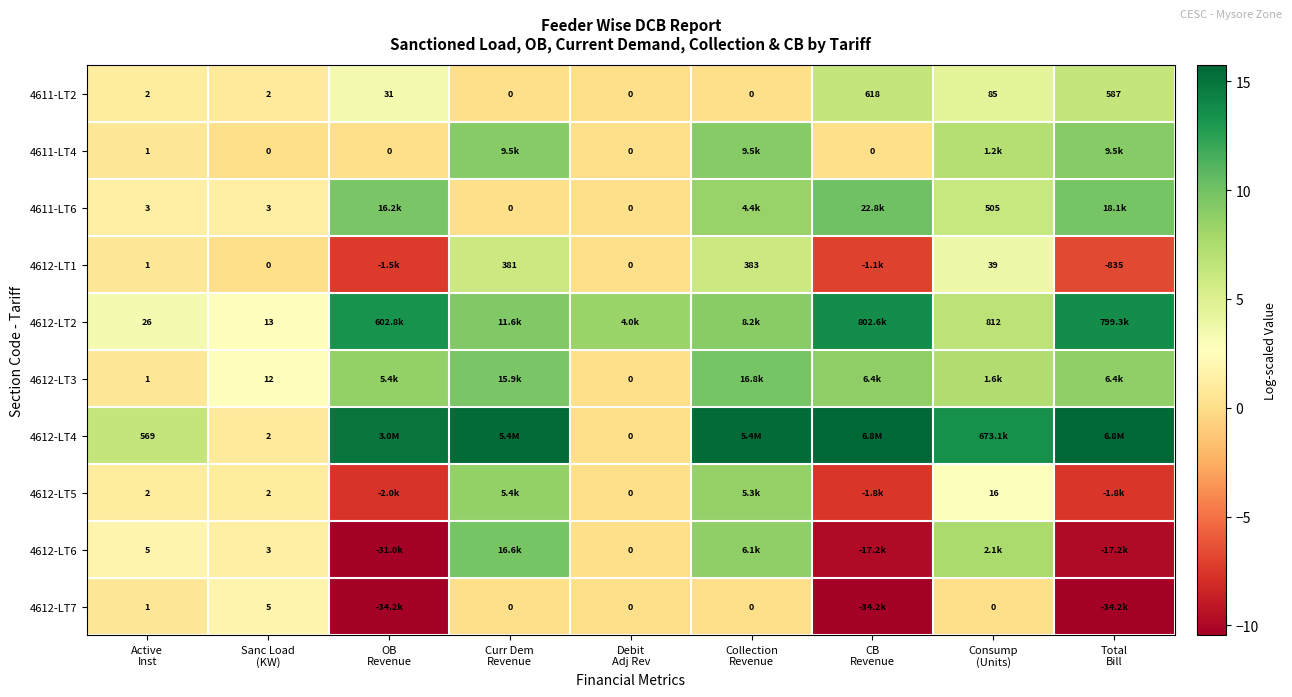

True or false: 4611-LT4 has a value of 0.7 at Active Inst.

True